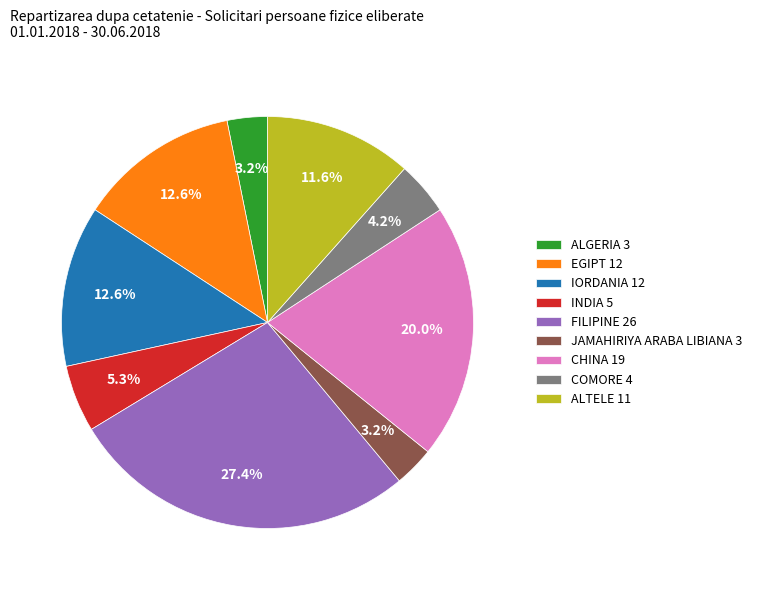

Which slice is the largest?

FILIPINE 26